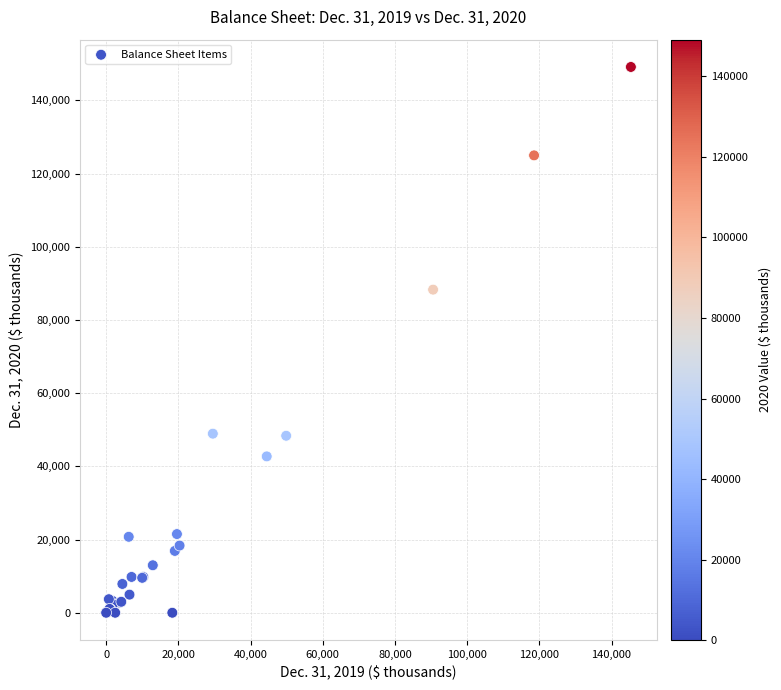

What Y value in the scatter plot is closest to 74571?

88293